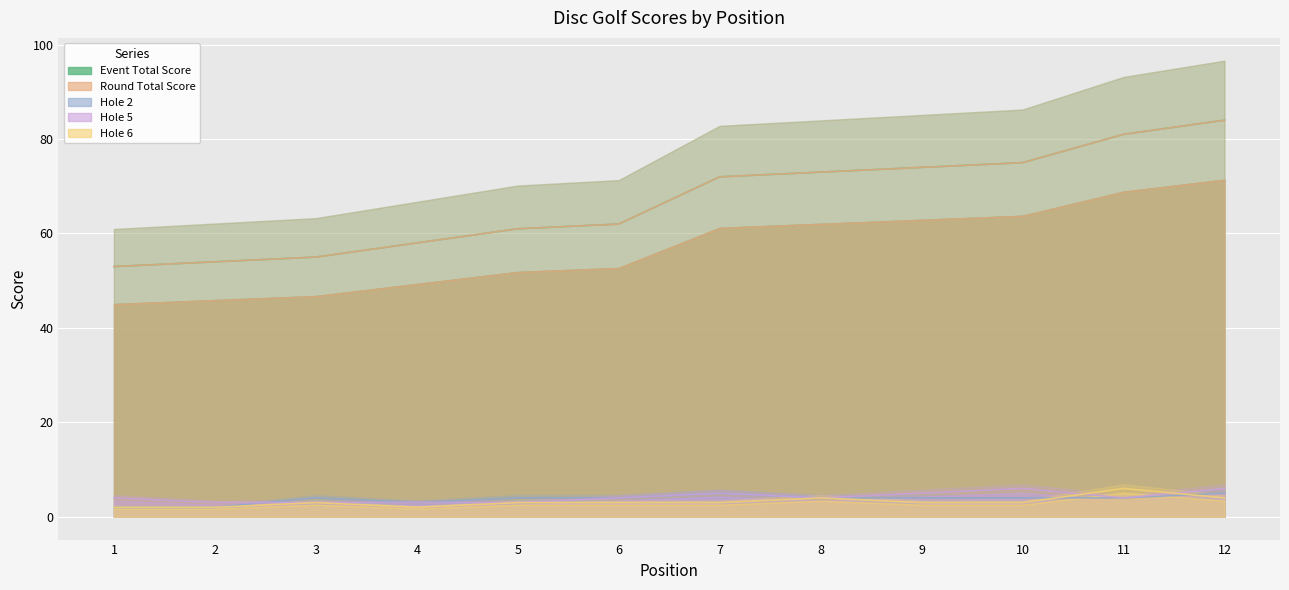

List the labels in order of hole_2 value, smallest first.

1, 2, 4, 3, 5, 6, 8, 9, 10, 11, 7, 12